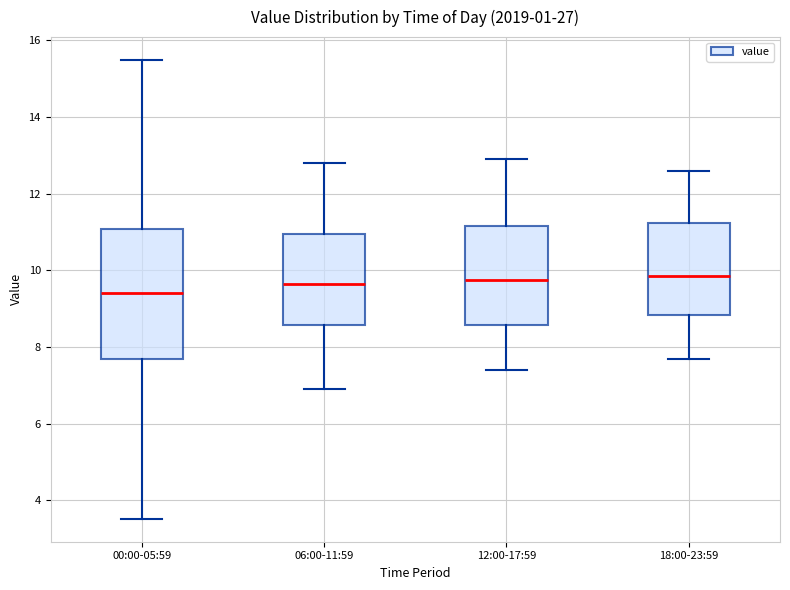

Which box is the tallest, from its lower edge to its upper edge?

00:00-05:59